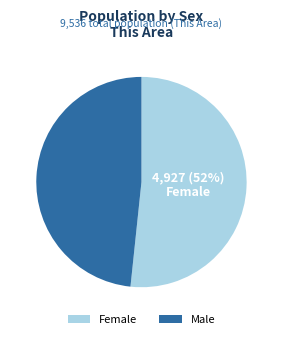

Count the number of slices in the pie.

2